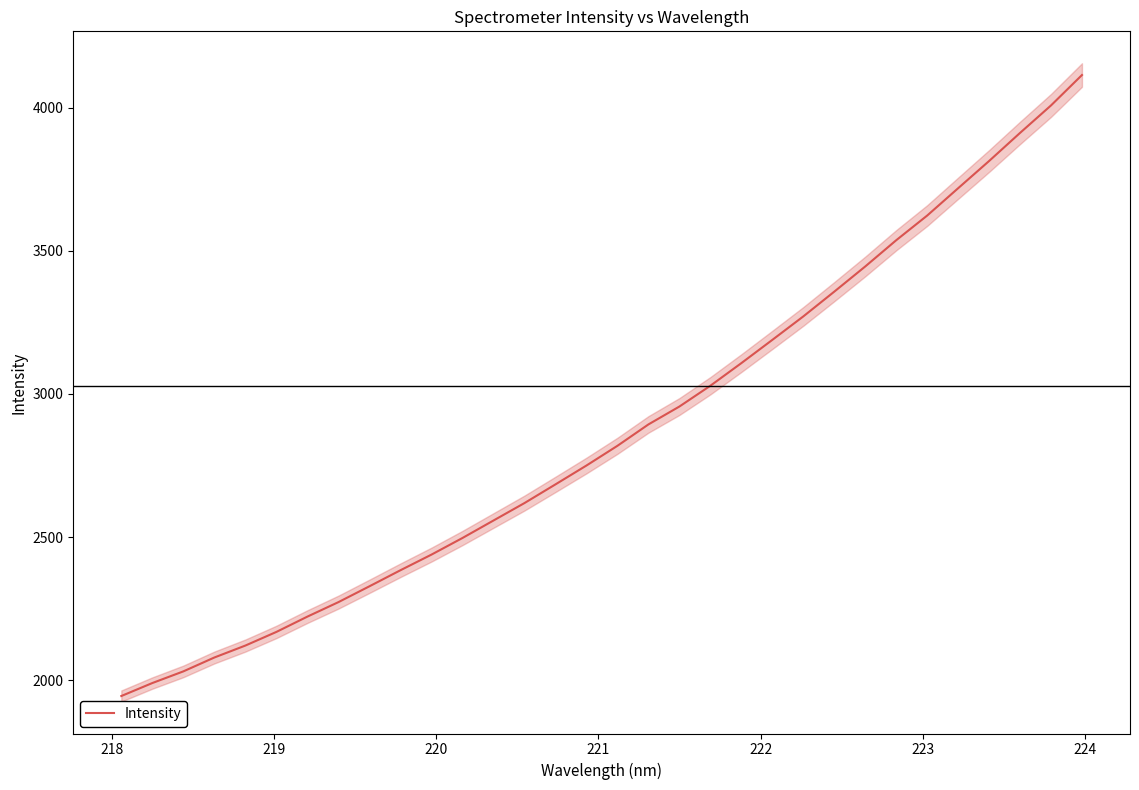

What is the minimum value for Intensity?

1944.6